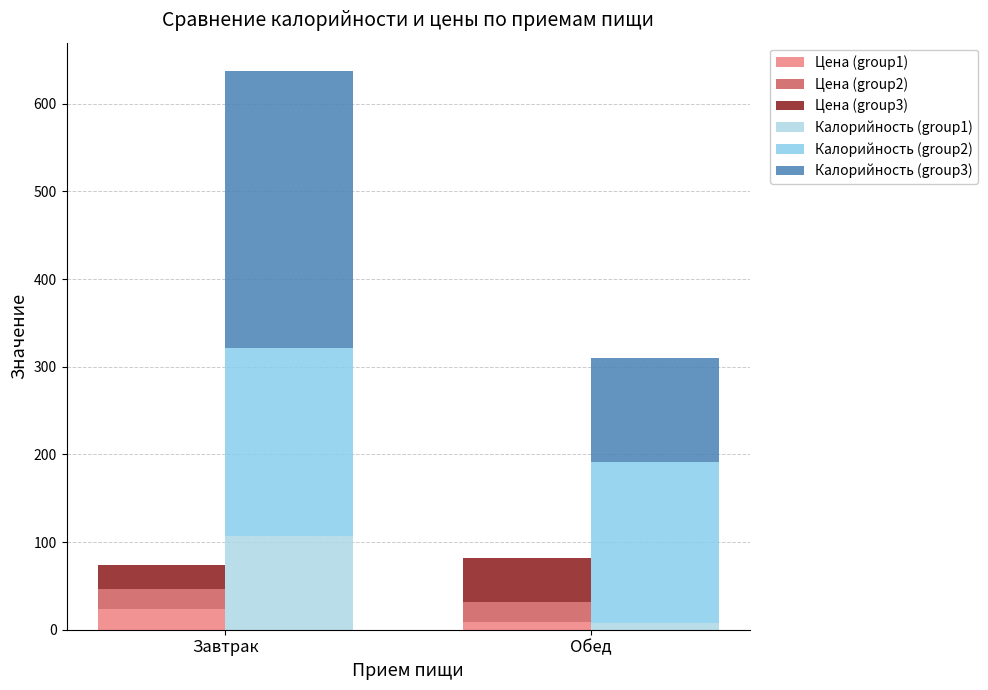

How many bars are there in each group?

6